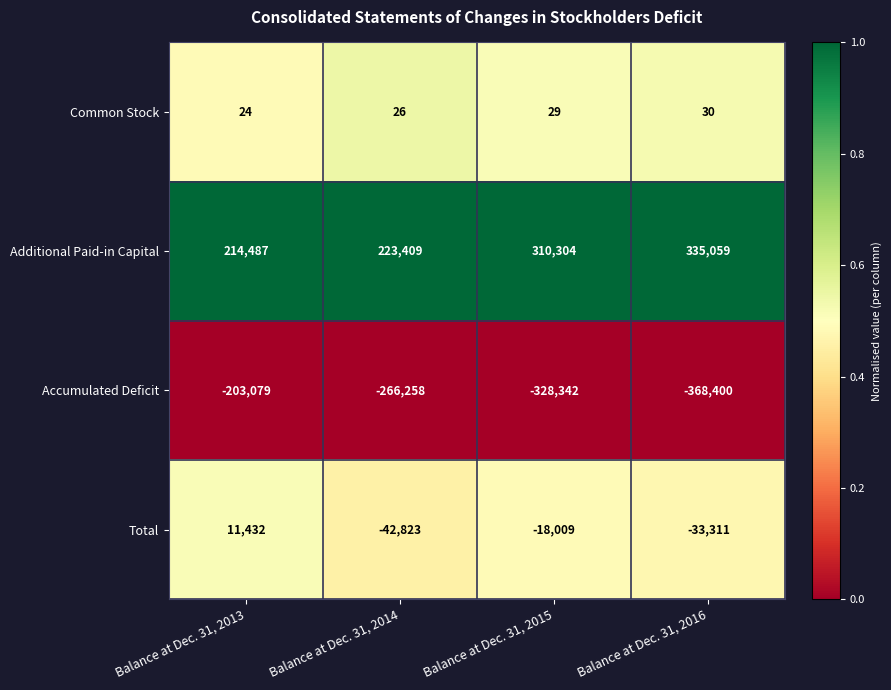

Reading left to right, extract all data points from this chart.

Common Stock: Balance at Dec. 31, 2013=24	Balance at Dec. 31, 2014=26	Balance at Dec. 31, 2015=29	Balance at Dec. 31, 2016=30
Additional Paid-in Capital: Balance at Dec. 31, 2013=214487	Balance at Dec. 31, 2014=223409	Balance at Dec. 31, 2015=310304	Balance at Dec. 31, 2016=335059
Accumulated Deficit: Balance at Dec. 31, 2013=-203079	Balance at Dec. 31, 2014=-266258	Balance at Dec. 31, 2015=-328342	Balance at Dec. 31, 2016=-368400
Total: Balance at Dec. 31, 2013=11432	Balance at Dec. 31, 2014=-42823	Balance at Dec. 31, 2015=-18009	Balance at Dec. 31, 2016=-33311